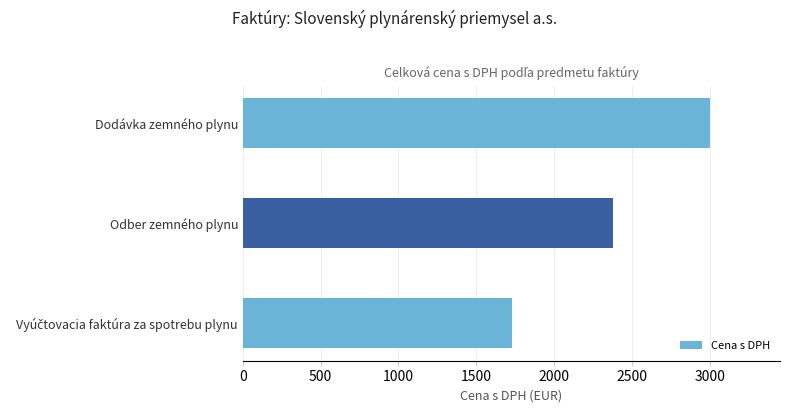

What is the maximum value shown in the chart?

3002.0